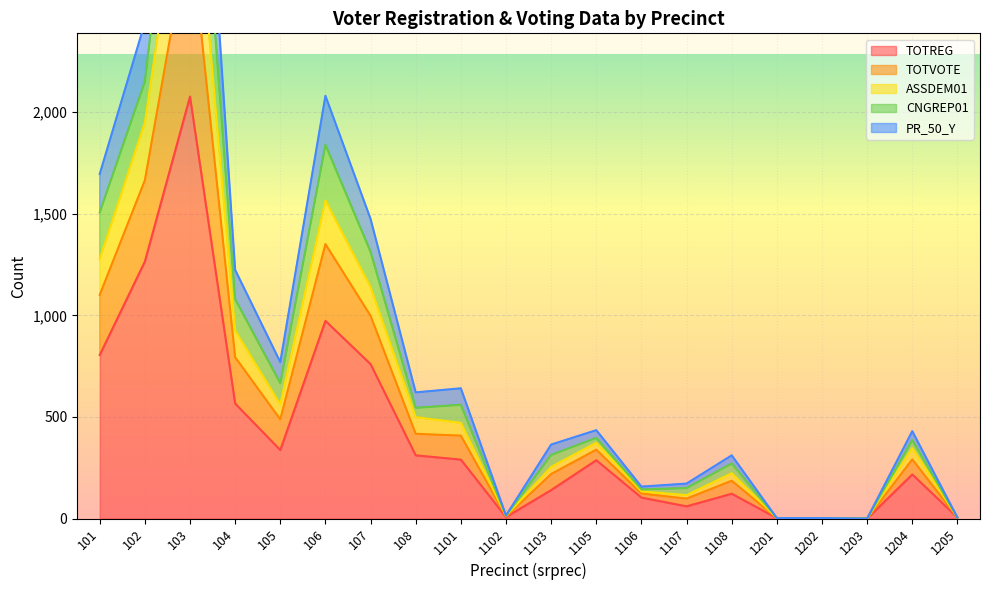

The ASSDEM01 series shows 1950 at 102. True or false?

True